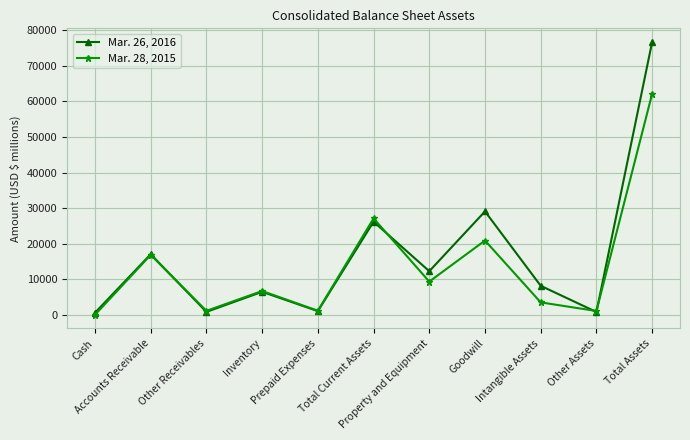

True or false: Mar. 26, 2016 has more than 0 interior local peaks.

True